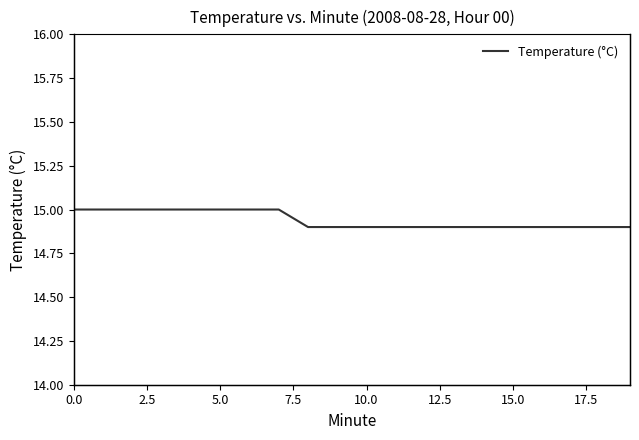

How many data points does each series have?

20